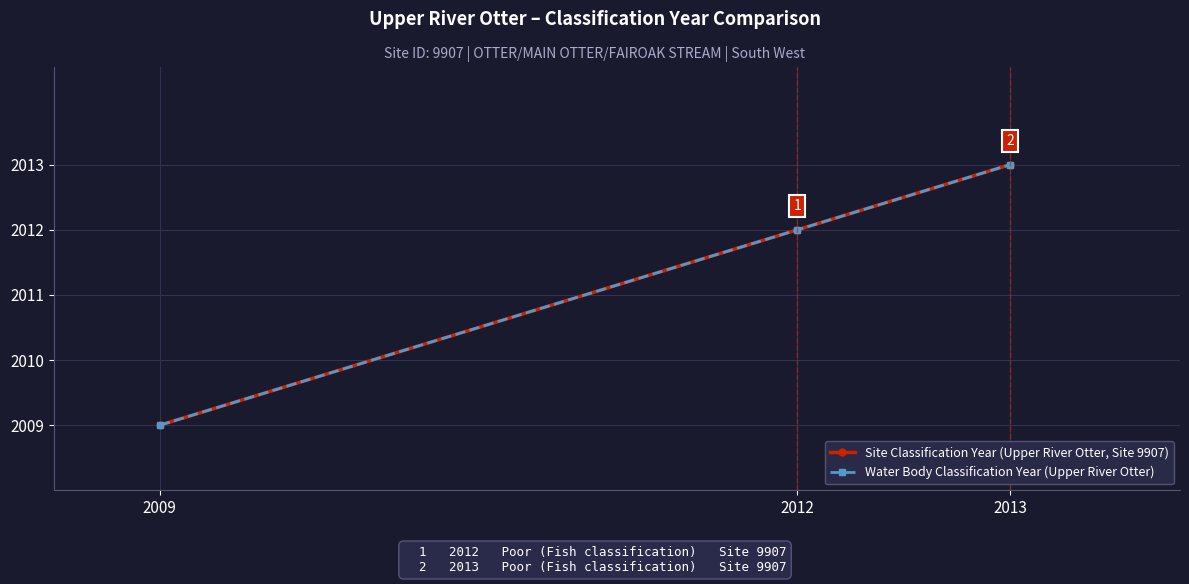

Read the Water Body Classification Year (Upper River Otter) value at 2012.

2012